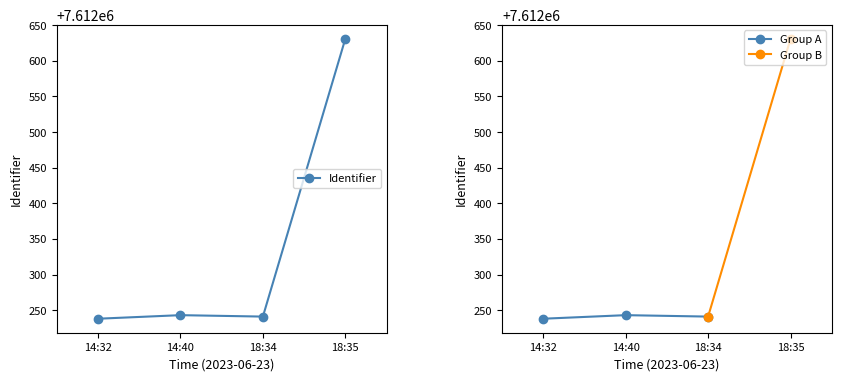

What is the difference between the values at 14:32 and 14:40?

5